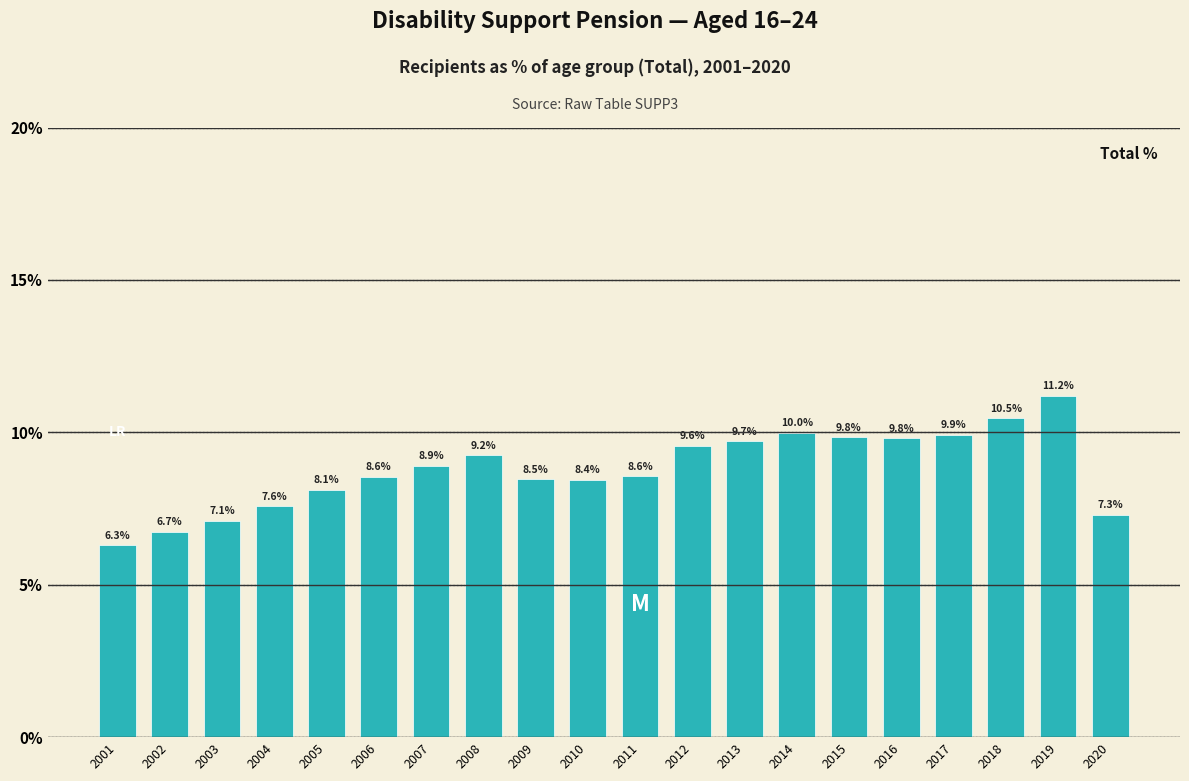

Reading right to left, extract all data points from this chart.

2020=7.3	2019=11.2	2018=10.5	2017=9.9	2016=9.8	2015=9.8	2014=10.0	2013=9.7	2012=9.6	2011=8.6	2010=8.4	2009=8.5	2008=9.2	2007=8.9	2006=8.6	2005=8.1	2004=7.6	2003=7.1	2002=6.7	2001=6.3